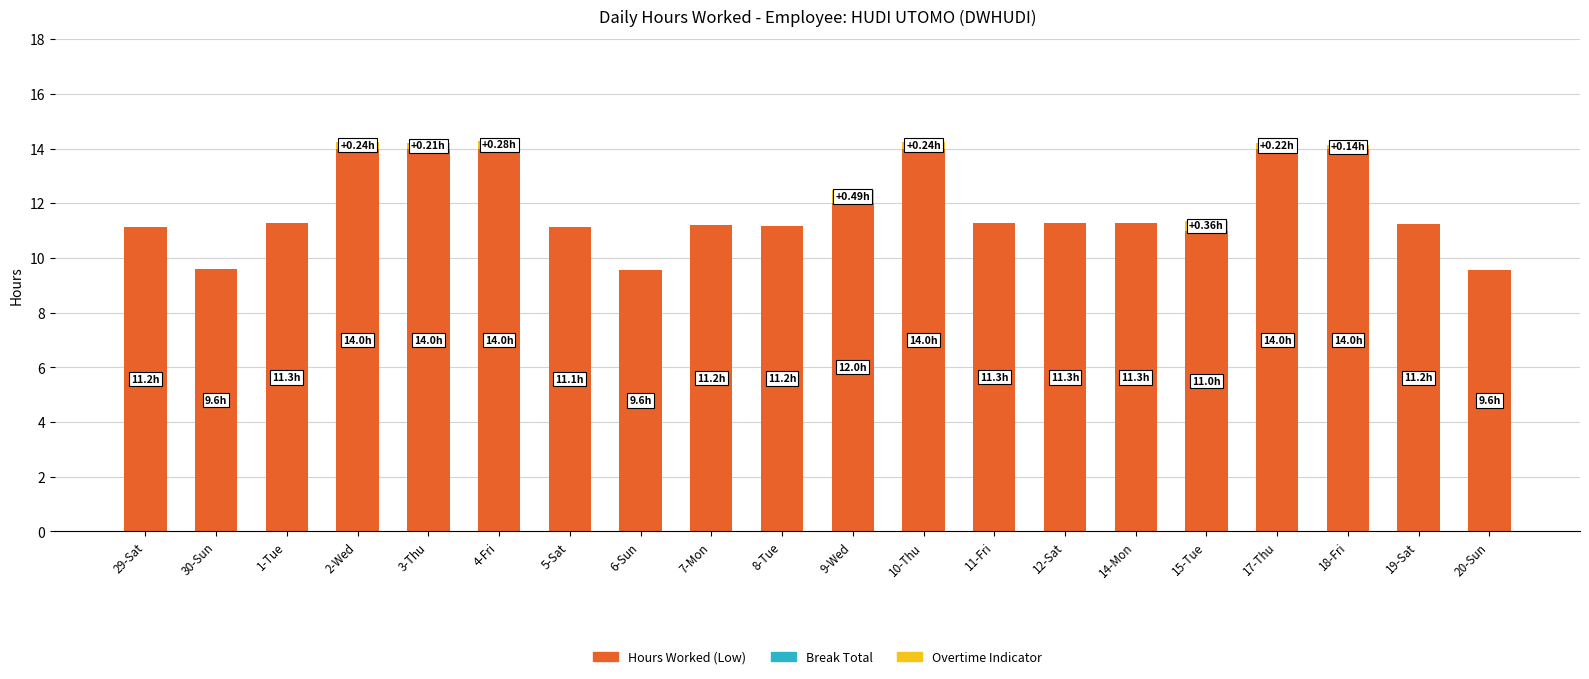

What is the sum of the Hours Worked (Low) values at 1-Tue and 11-Fri?

22.5